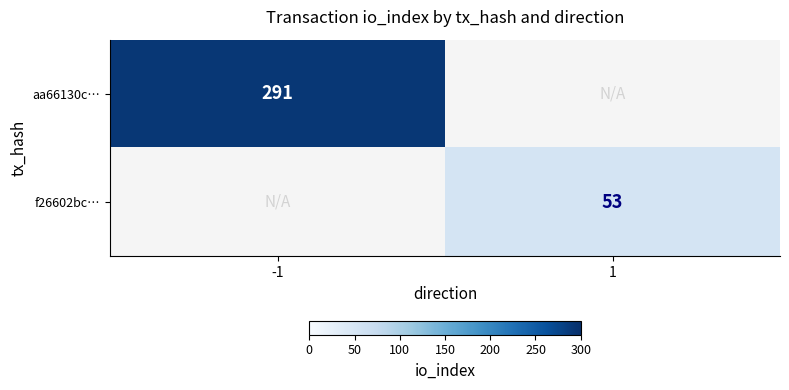

At how many categories does at least one series exceed 287?

1